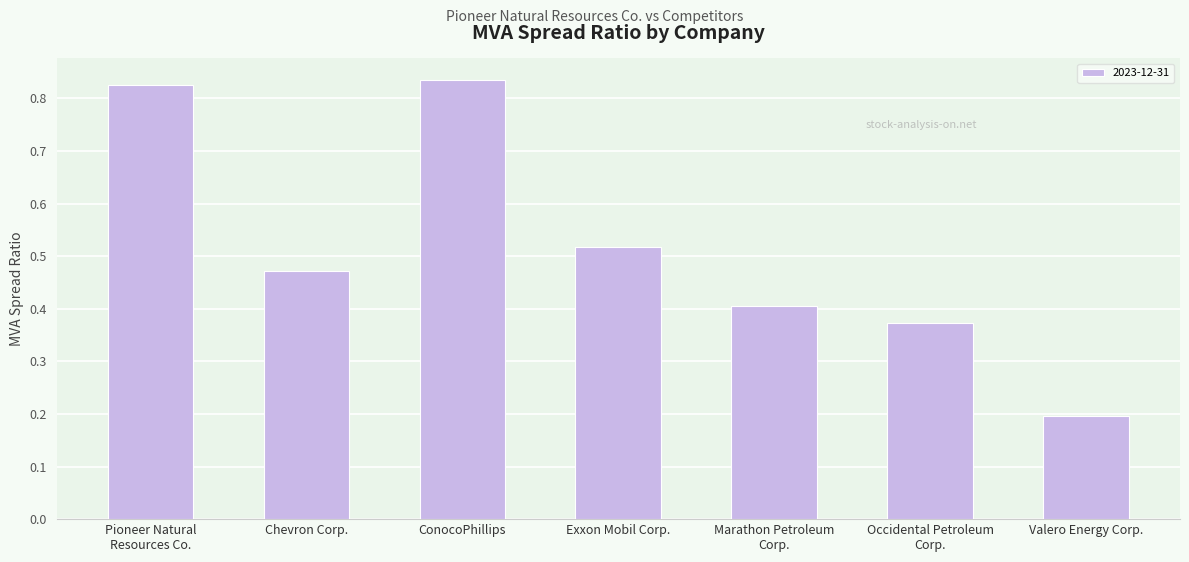

The chart shows a value of 0.2 at Valero Energy Corp.. True or false?

True